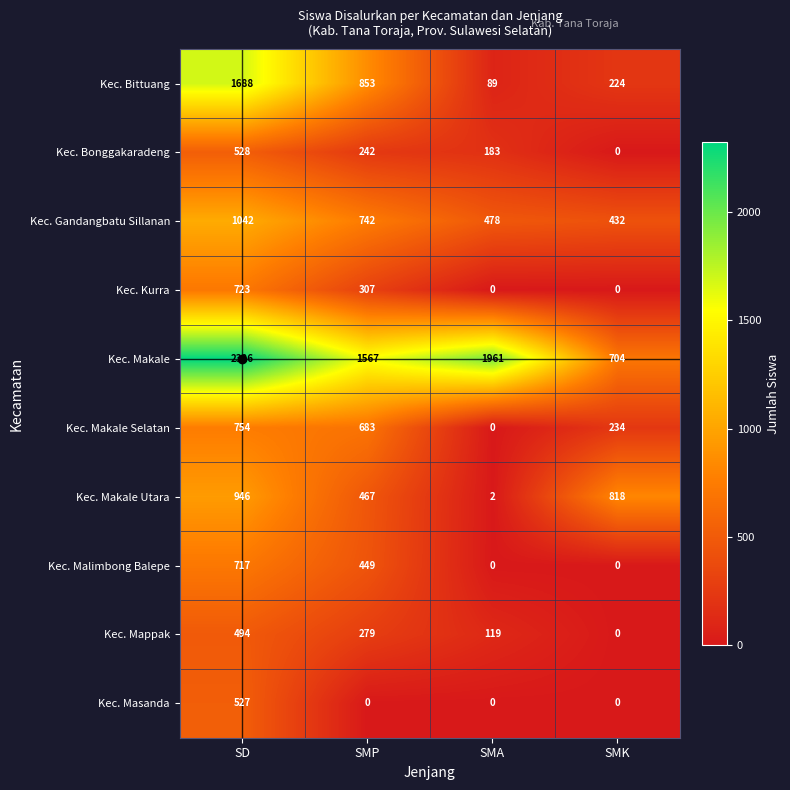

Which series has the largest total across all categories?

Kec. Makale